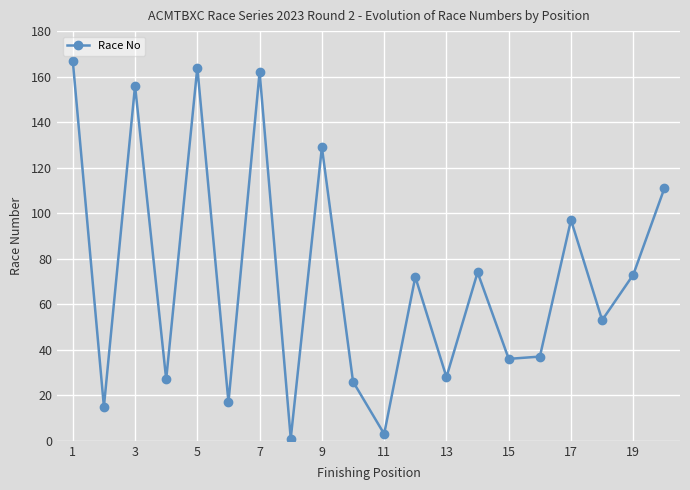

What is the value of the 12th point from the left?

72